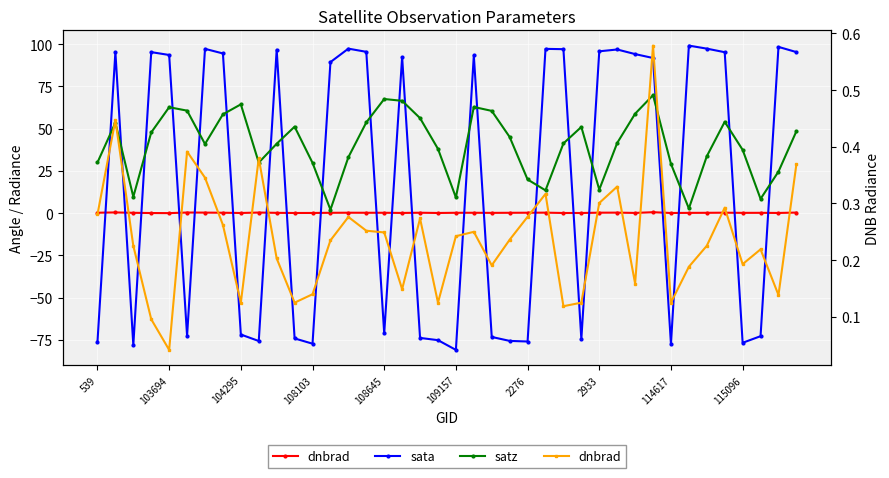

True or false: sata has a value of -34.3 at 11.

False